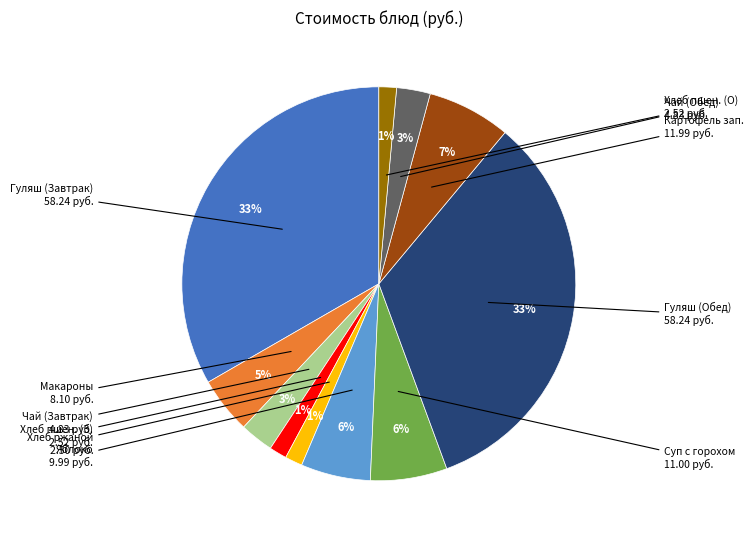

To the nearest percent, what is the difference between the largest and smallest slice percentages?

32%